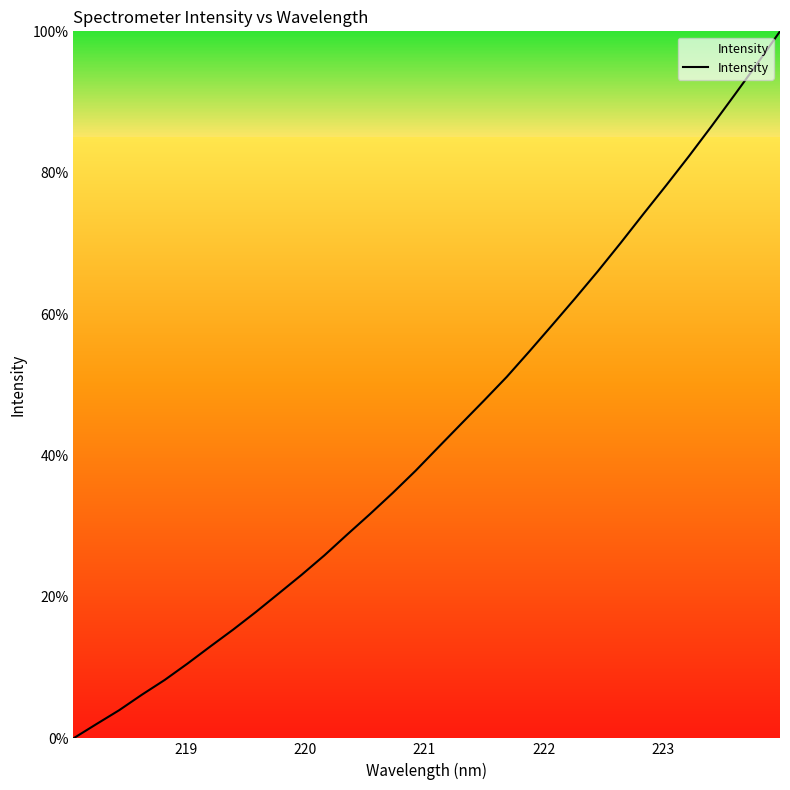

What is the greatest value displayed?

100.0